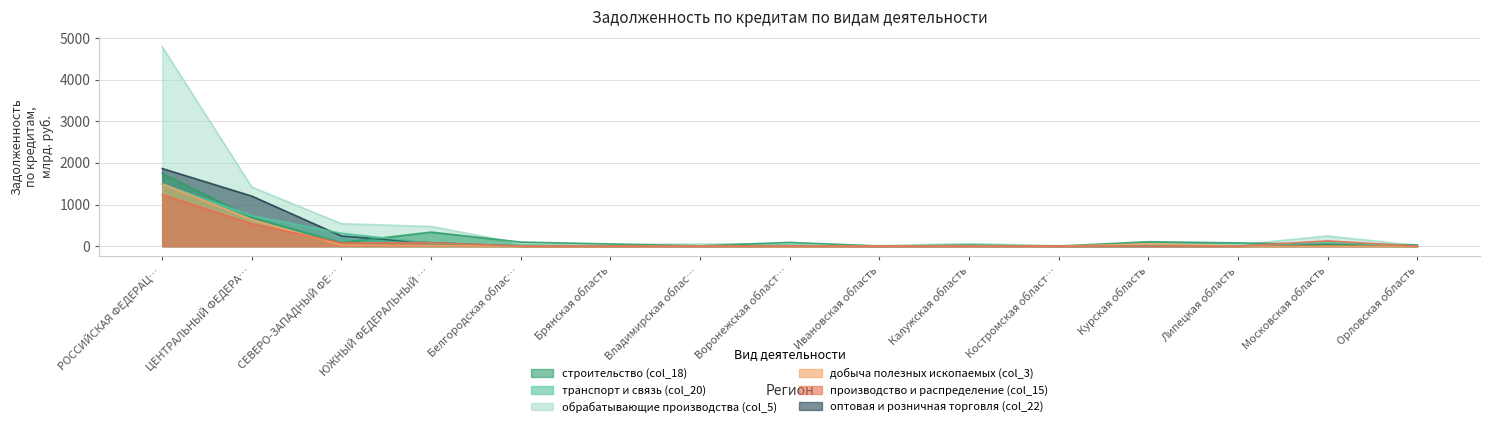

Reading left to right, what are all the values shown in this chart?

строительство (col_18): 1749.9	685.5	85.2	337.4	98.2	52.7	7.6	90.5	1.9	28.9	1.8	106.5	78.6	42.2	32.6
транспорт и связь (col_20): 1493.3	731.7	310.5	73.0	3.0	1.0	2.4	8.0	3.1	6.5	0.5	1.8	2.5	88.5	1.6
обрабатывающие производства (col_5): 4788.8	1418.6	538.2	472.0	64.3	39.2	50.6	63.9	10.2	60.1	8.0	21.3	32.1	243.9	12.8
добыча полезных ископаемых (col_3): 1496.8	636.6	25.2	12.5	0.3	0.0	0.2	0.5	0.0	0.8	0.0	54.8	0.1	2.0	0.0
производство и распределение (col_15): 1234.0	539.0	77.3	83.7	0.7	0.2	2.2	3.9	0.2	1.8	0.1	0.3	0.6	127.1	0.2
оптовая и розничная торговля (col_22): 1865.8	1202.7	243.4	78.9	3.1	1.0	0.6	3.6	0.5	0.8	0.6	0.6	0.9	36.0	0.9